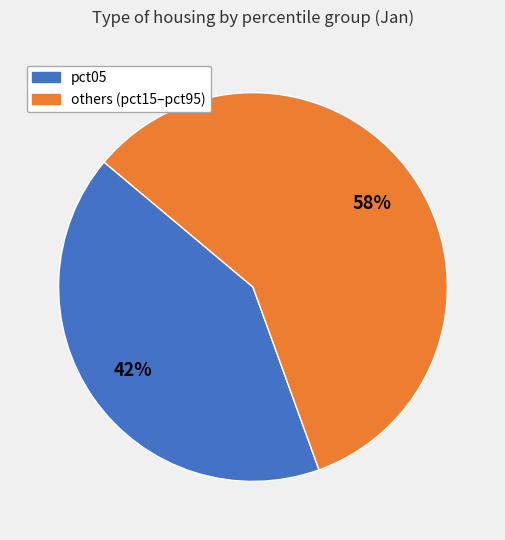

To the nearest percent, what is the average slice percentage?

50%